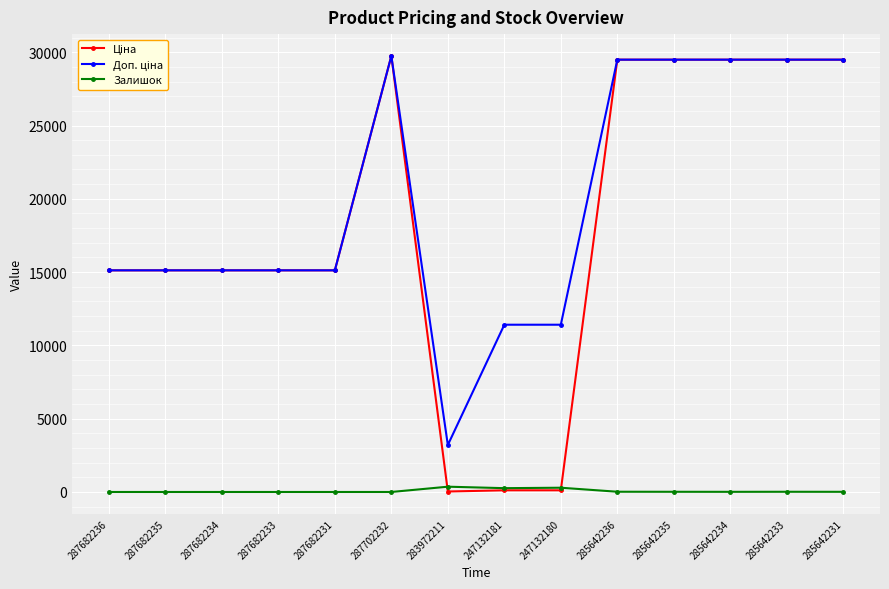

What is the difference between the highest and lowest values at 287682231?

15120.0